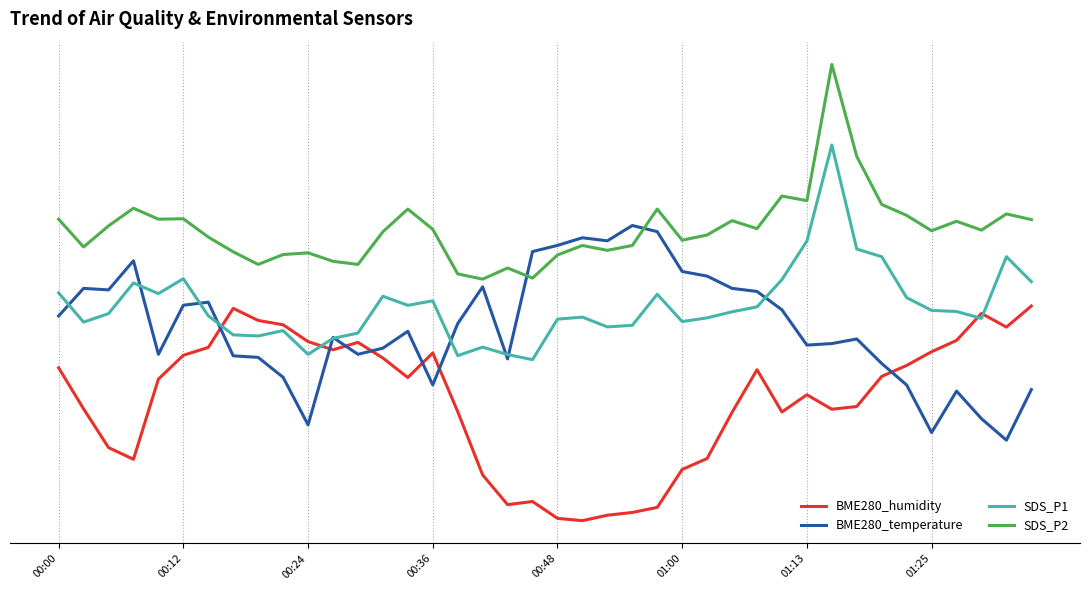

What is the difference between the second highest and minimum values in the SDS_P2 series?

22.9